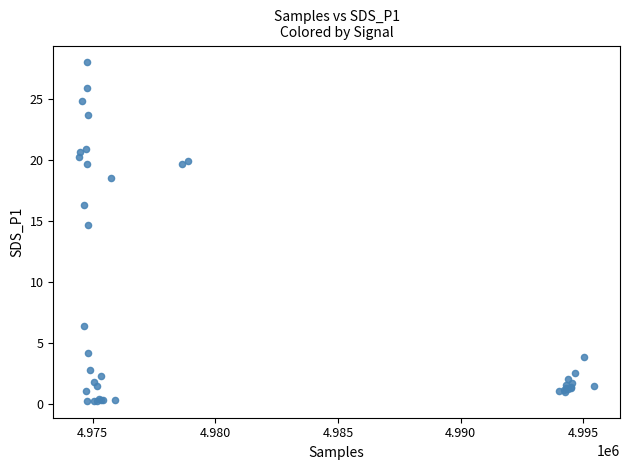

What Y value in the scatter plot is closest to 14?

14.7